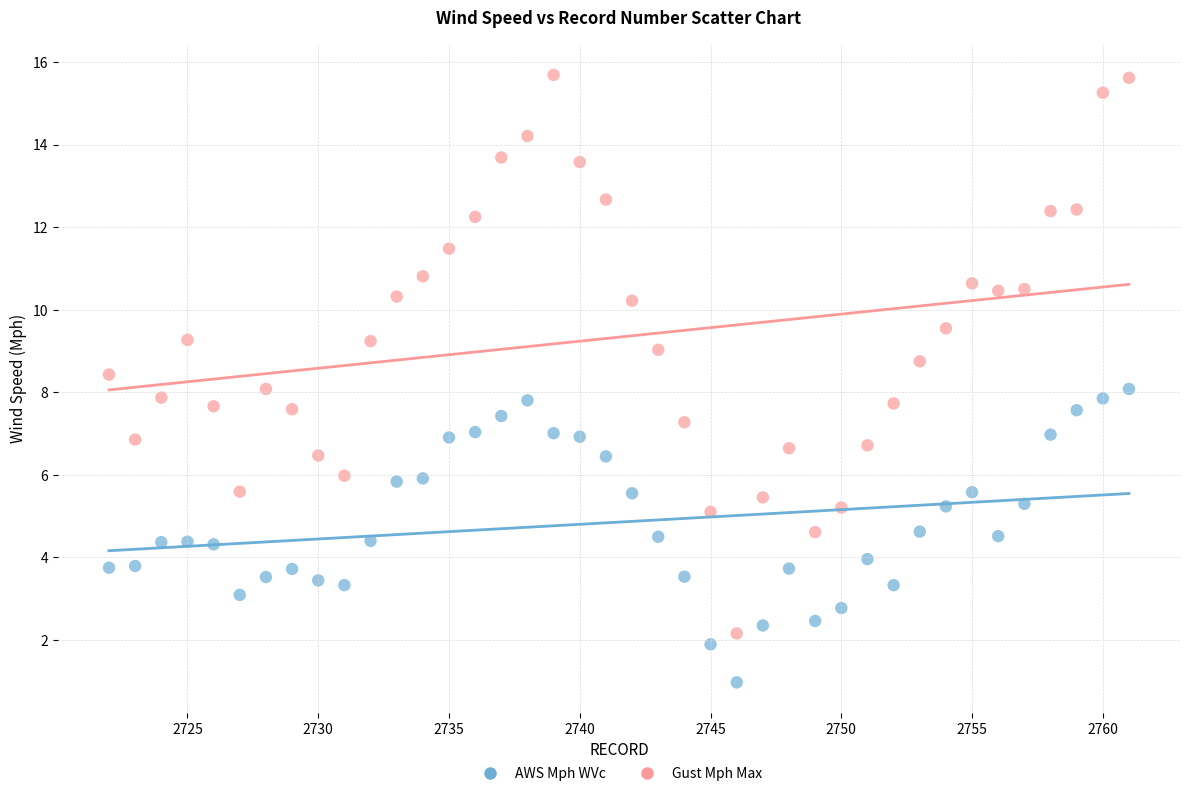

What are all the series names shown in the legend?

AWS Mph WVc, Gust Mph Max